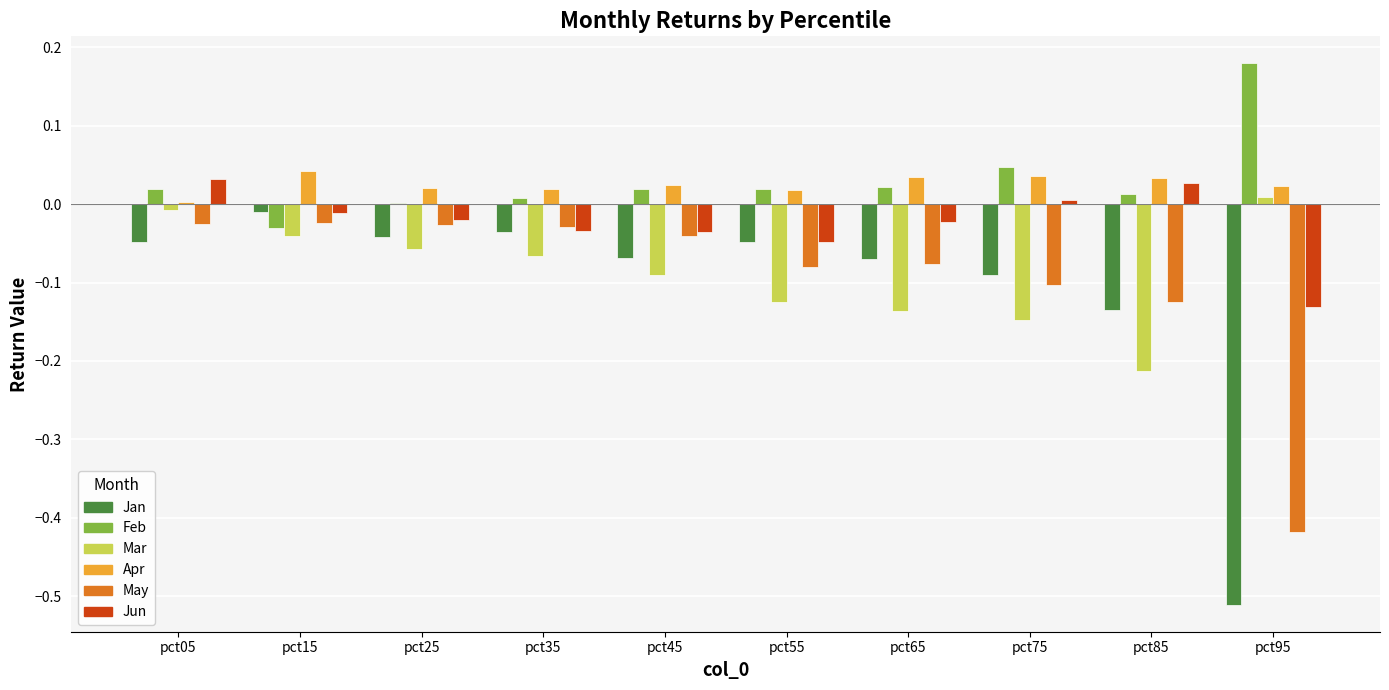

Is it true that Jun equals 0.0 at pct85?

True